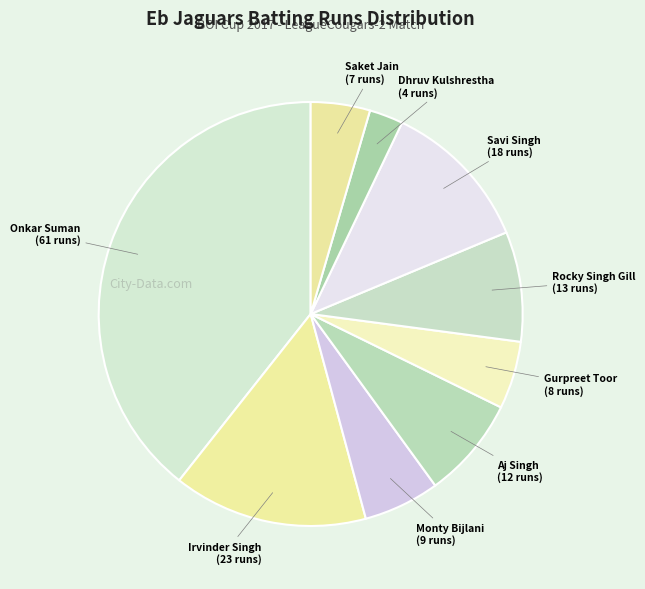

Count the number of slices in the pie.

9